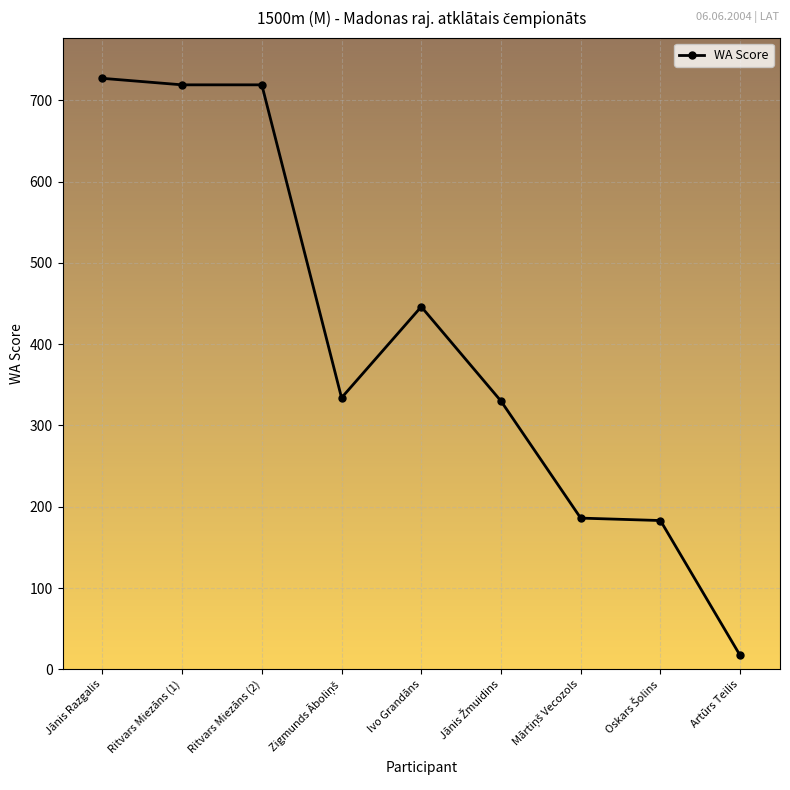

How many distinct data groups are displayed?

1